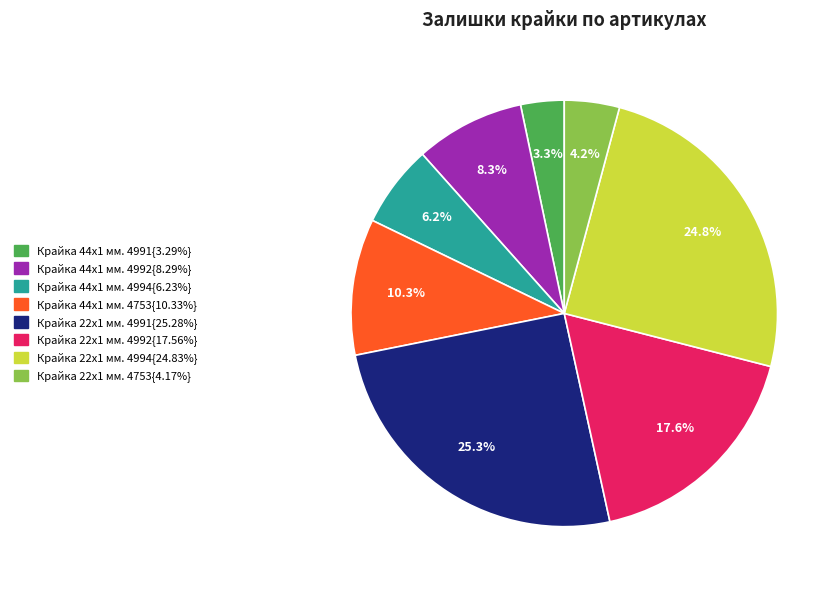

Count the number of slices in the pie.

8